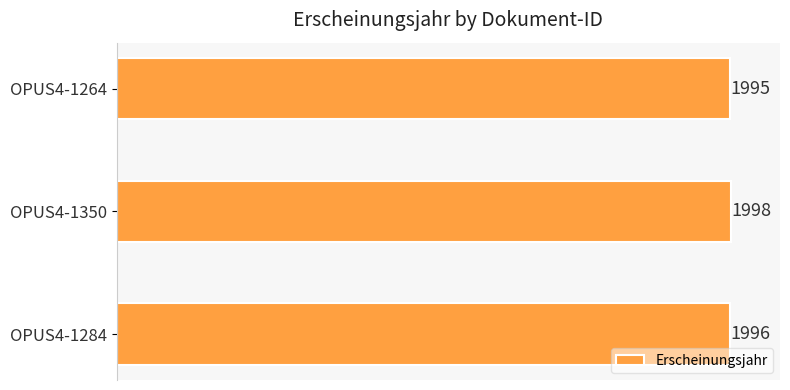

How many values are below 1996?

1